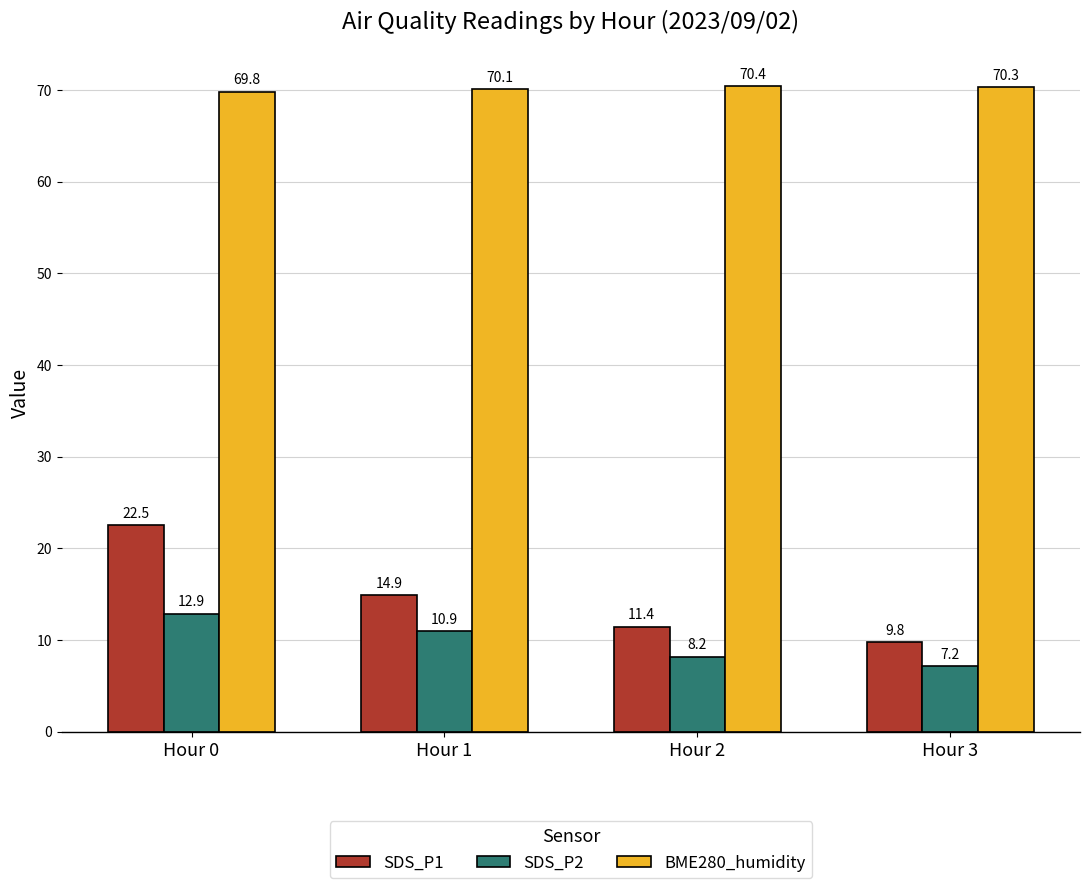

The value of SDS_P2 at Hour 2 is 8.2. True or false?

True